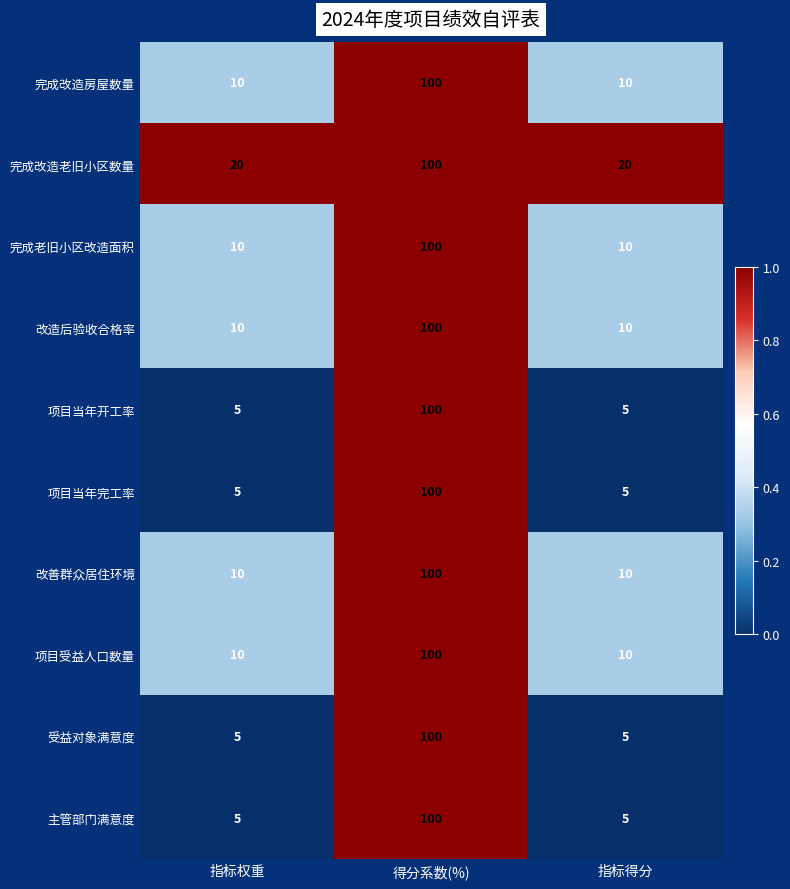

At which category does the chart reach its peak across all series?

得分系数(%)